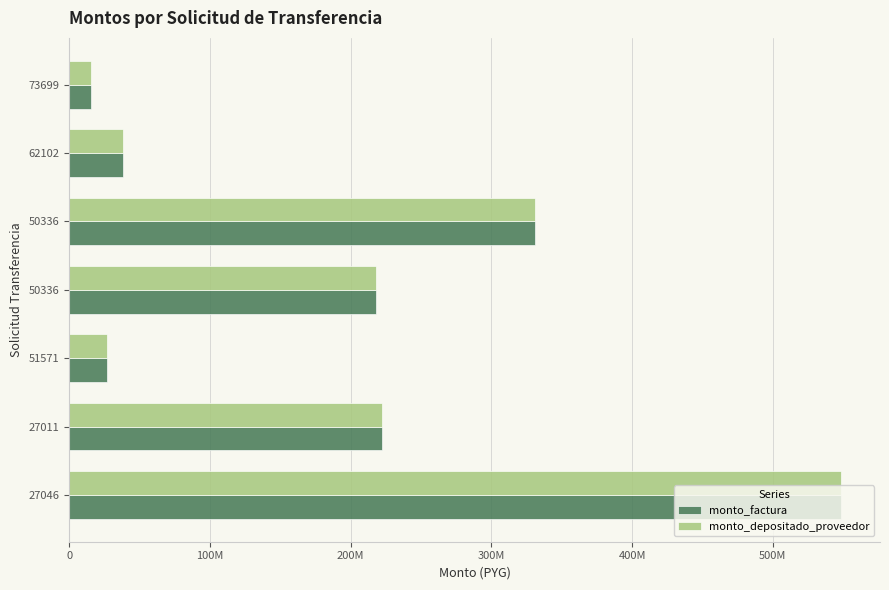

What are all the series names shown in the legend?

monto_factura, monto_depositado_proveedor